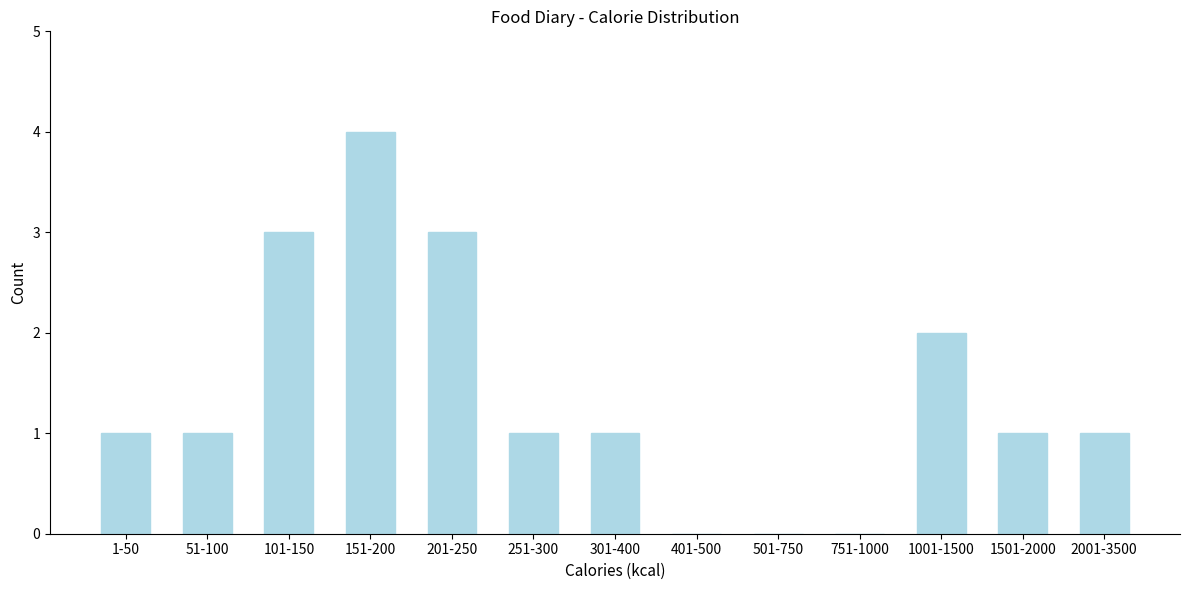

Reading left to right, list all the values displayed in this chart.

1-50=1	51-100=1	101-150=3	151-200=4	201-250=3	251-300=1	301-400=1	401-500=0	501-750=0	751-1000=0	1001-1500=2	1501-2000=1	2001-3500=1